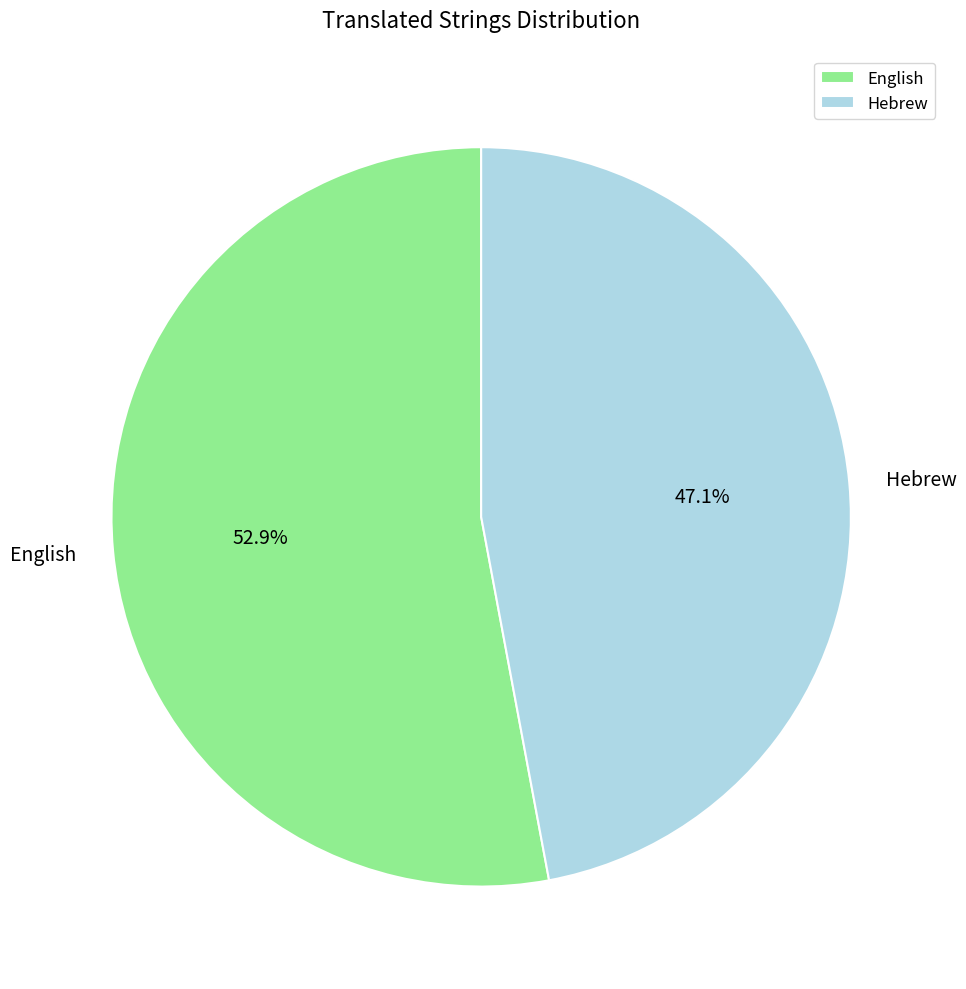

Does any single category account for the majority?

Yes